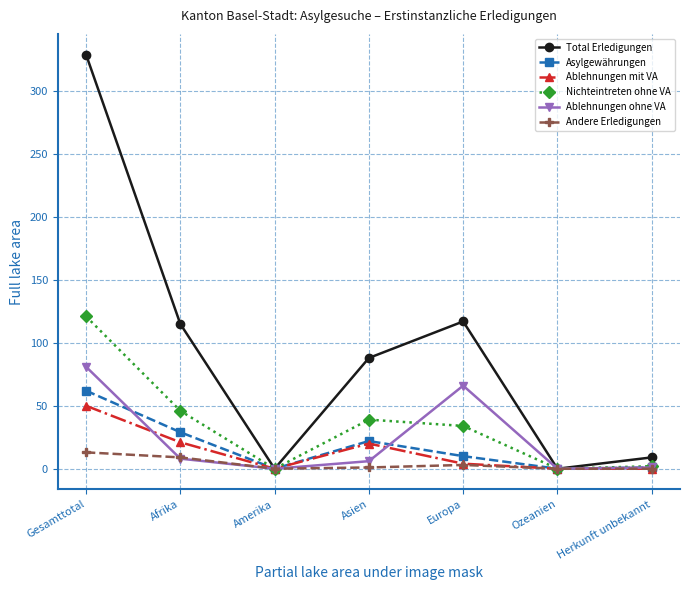

True or false: Ablehnungen mit VA and Ablehnungen ohne VA cross at least once.

True